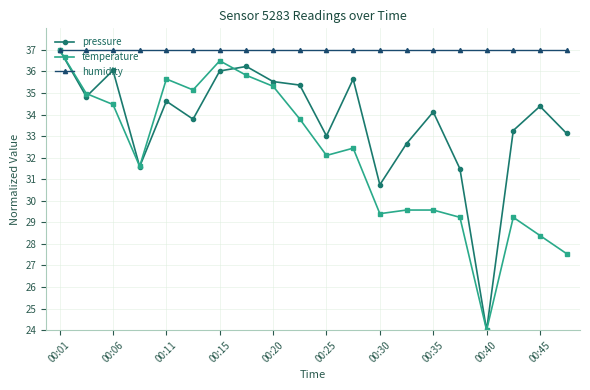

What is the smallest value displayed?

24.0